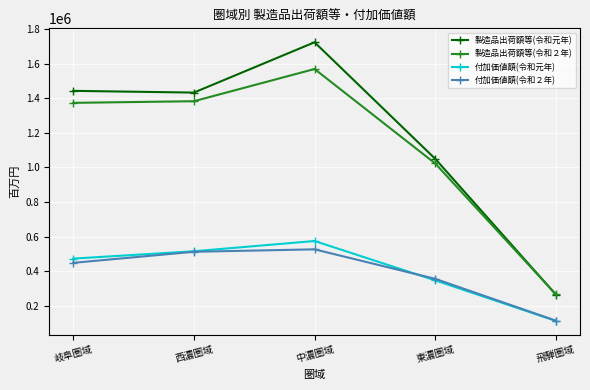

What is the maximum value for 付加価値額(令和元年)?

575067